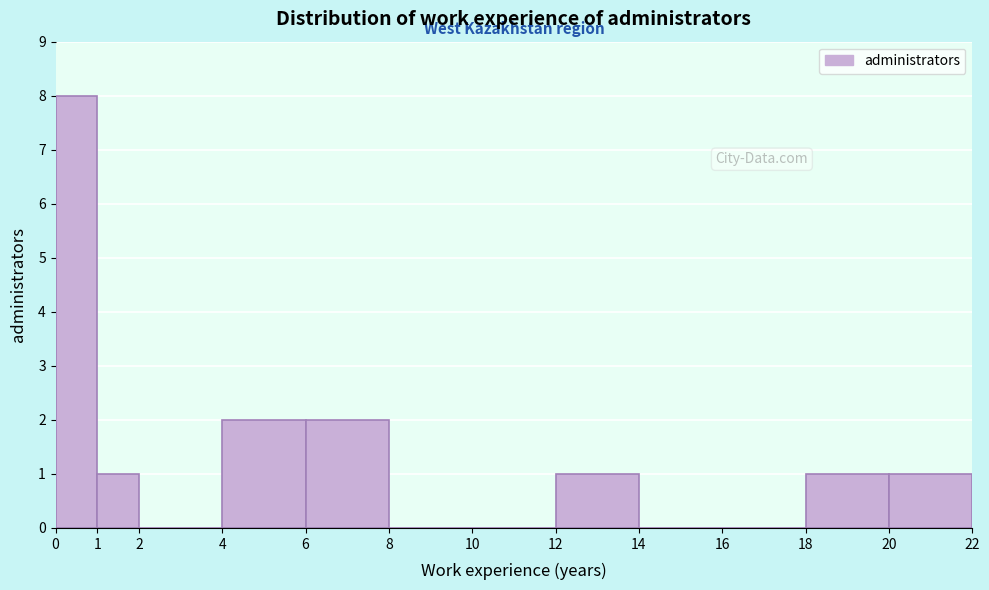

Reading left to right, transcribe this chart: for each bar, give the range it covers on the x-axis and its height. The values are not printed on the chart, so give them approximately, as read against the axis.

0 to 1: 8
1 to 2: 1
2 to 4: 0
4 to 6: 2
6 to 8: 2
8 to 10: 0
10 to 12: 0
12 to 14: 1
14 to 16: 0
16 to 18: 0
18 to 20: 1
20 to 22: 1